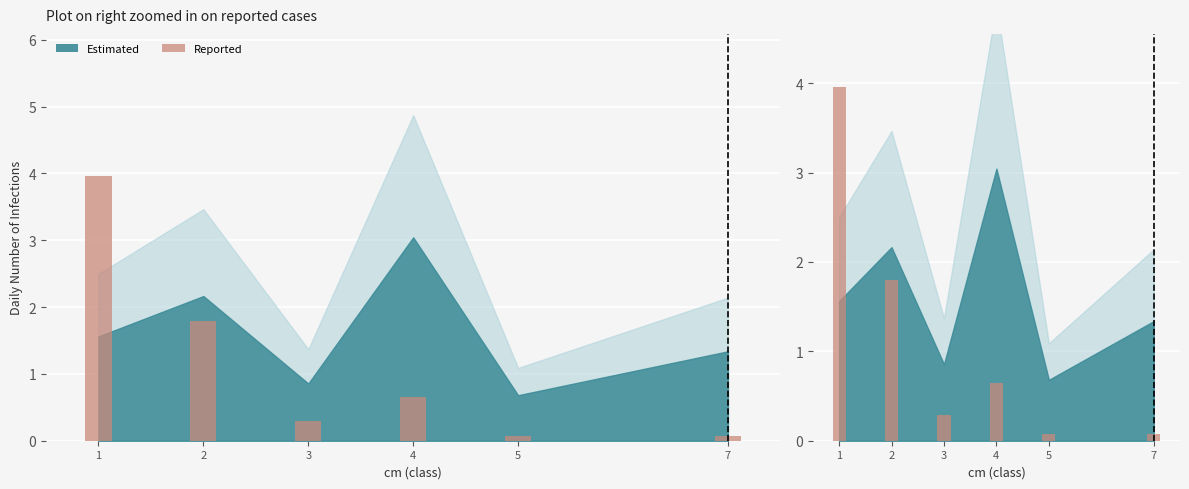

List the labels in order of value, smallest first.

5, 7, 3, 4, 2, 1